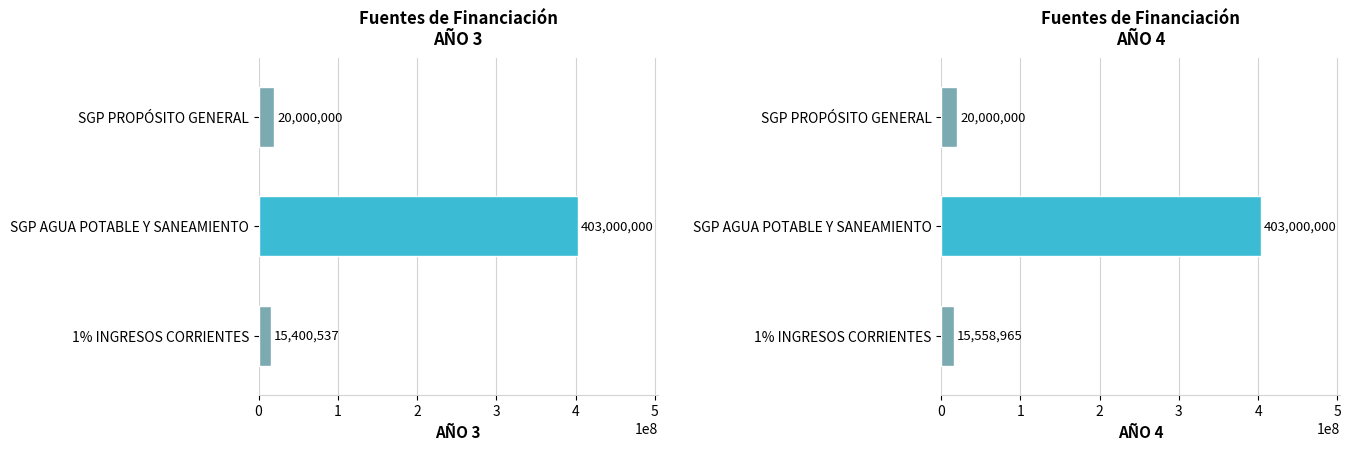

What is the value of the AÑO 4 bar at the 3rd from the left?

20000000